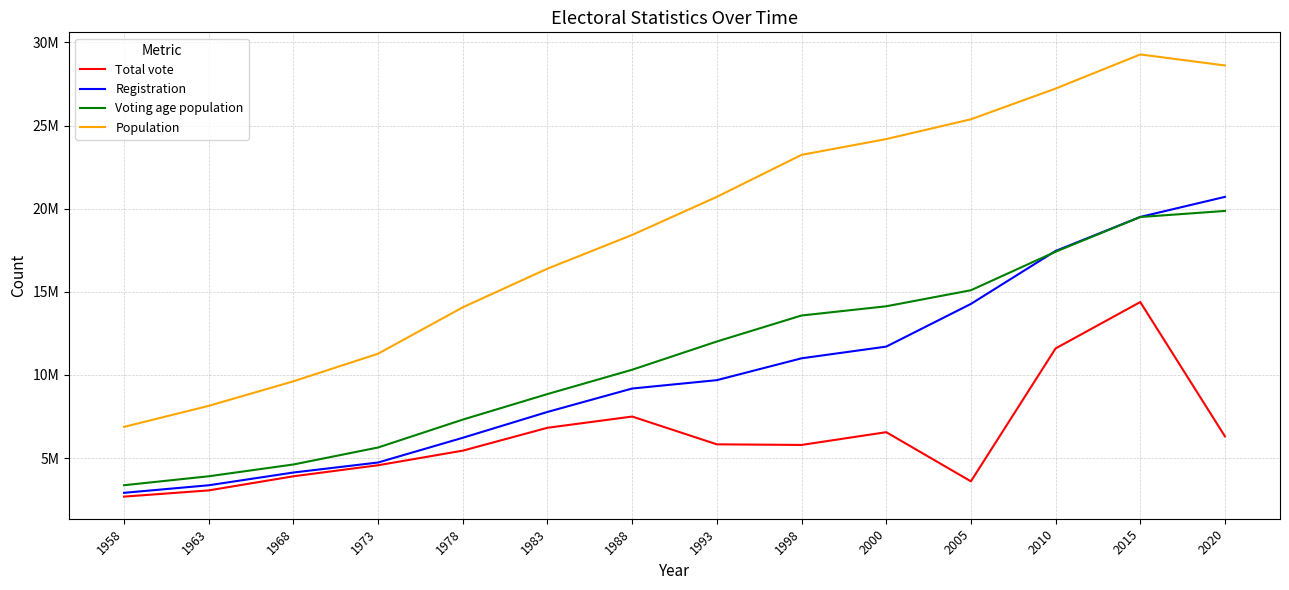

Which has a higher value, 2000 or 1968?

2000